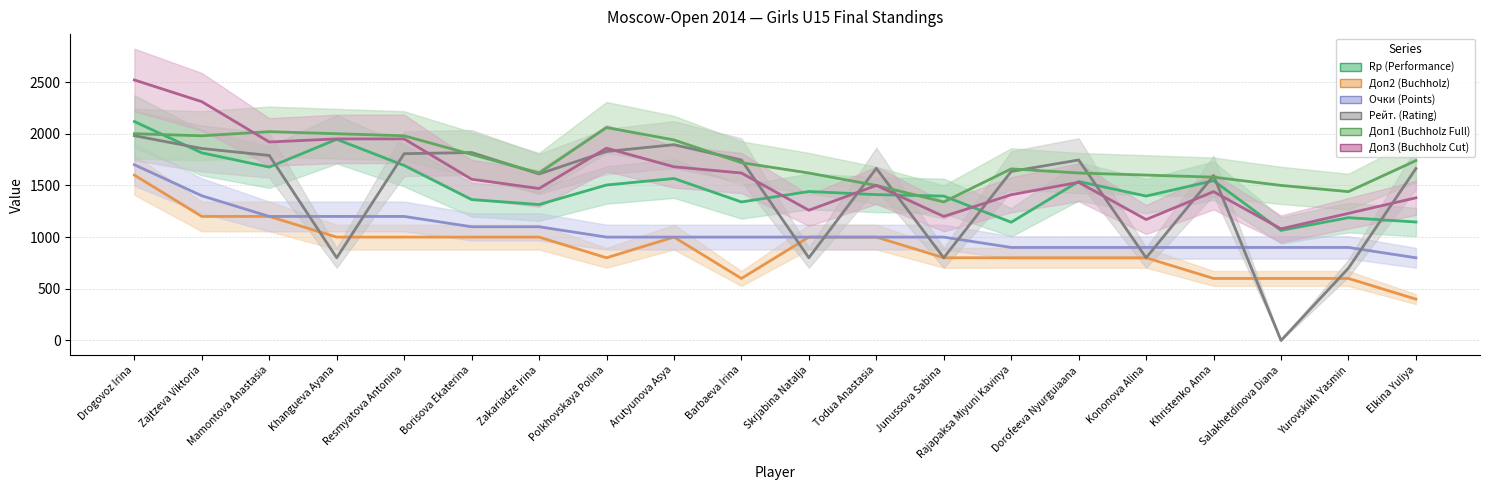

What is the difference between the second highest and second lowest values in the Рейт. (Rating) series?

1194